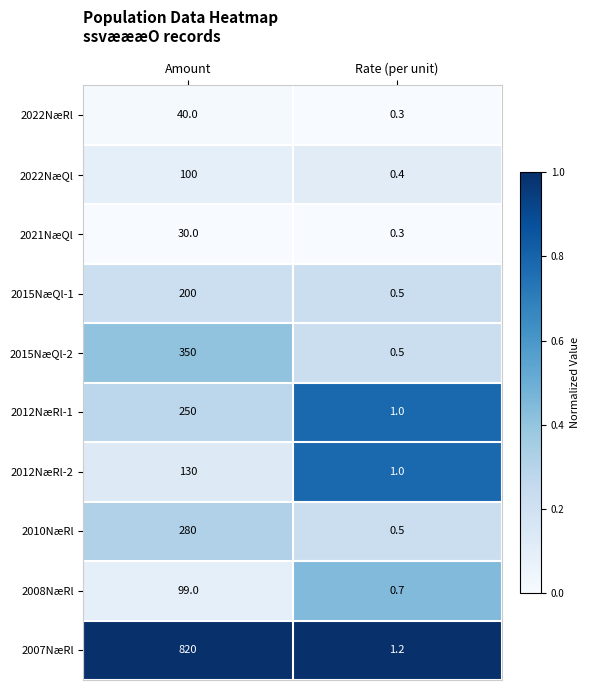

Reading left to right, list all the values displayed in this chart.

2022NæRl: 40.0	0.3
2022NæQl: 100.0	0.4
2021NæQl: 30.0	0.3
2015NæQl-1: 200.0	0.5
2015NæQl-2: 350.0	0.5
2012NæRl-1: 250.0	1.0
2012NæRl-2: 130.0	1.0
2010NæRl: 280.0	0.5
2008NæRl: 99.0	0.7
2007NæRl: 820.0	1.2